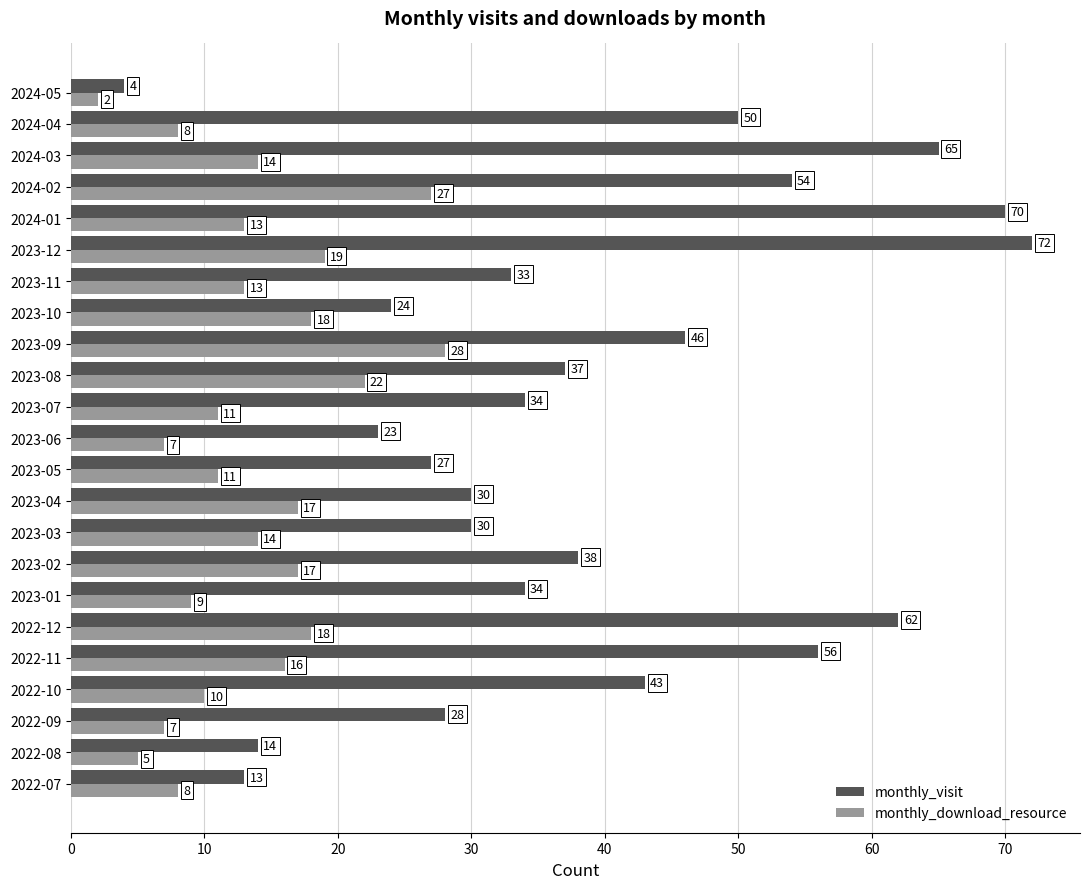

At 2023-01, list the series in order from largest to smallest.

monthly_visit, monthly_download_resource